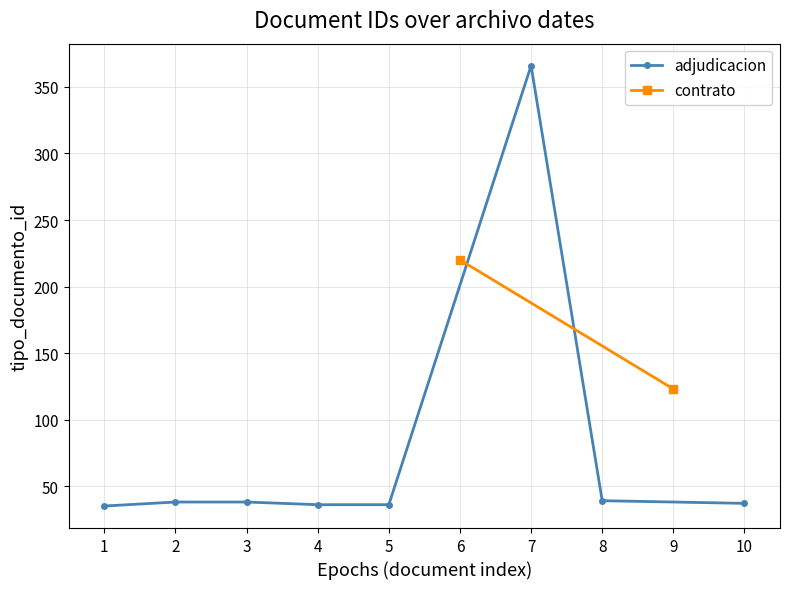

What is the lowest value of the adjudicacion series?

35